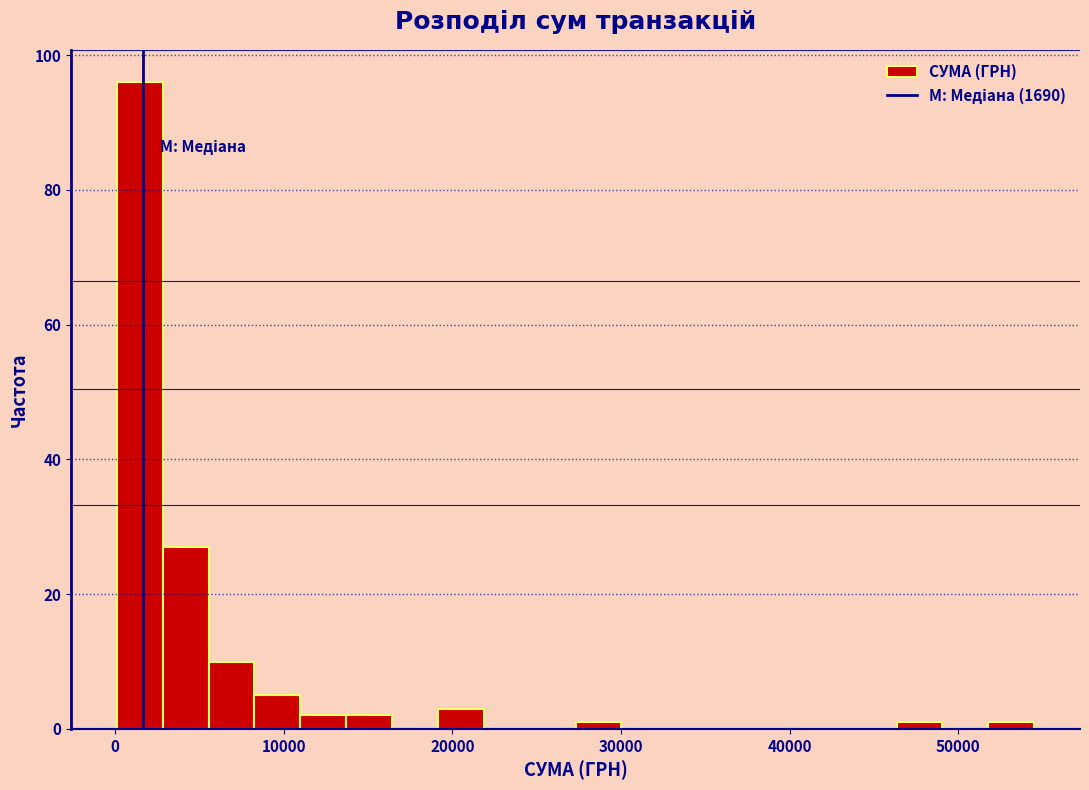

Around what value on the x-axis is the tallest bar? Give the approximate position of its centre, as read against the axis.

1000